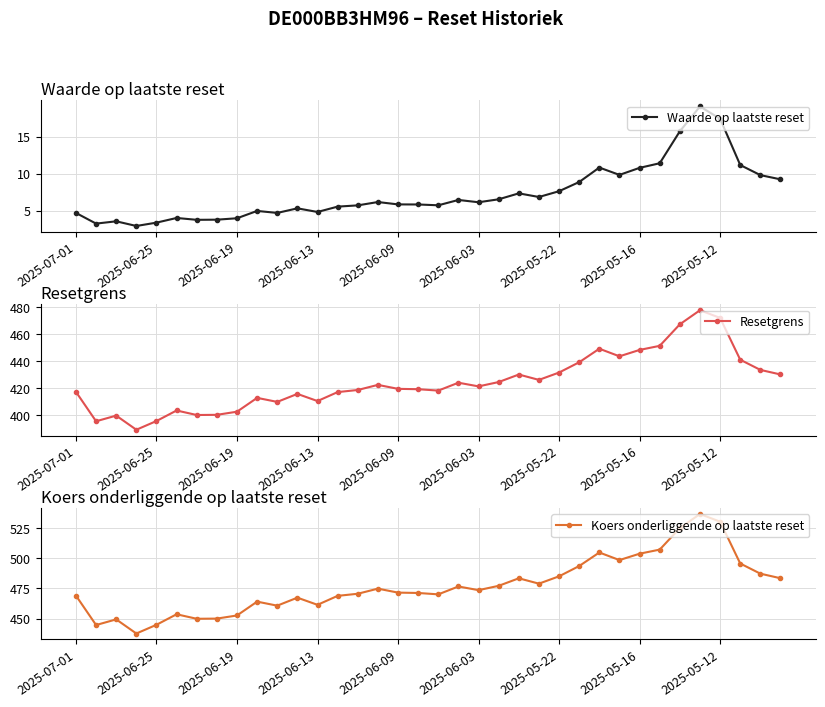

What is the approximate value of Koers onderliggende op laatste reset at 33?

495.8